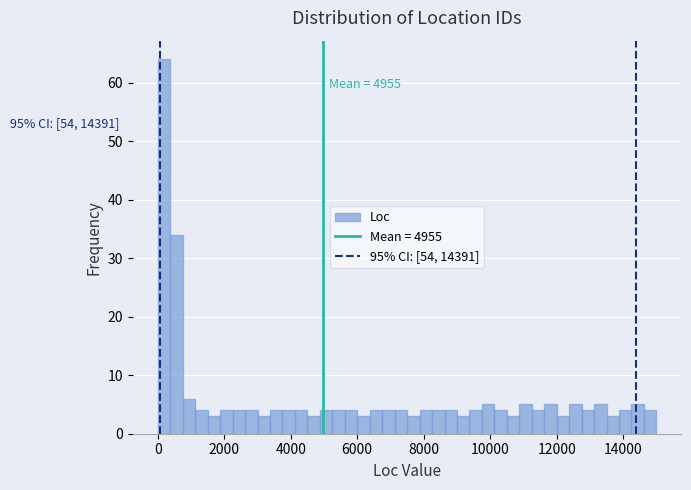

Read against the x-axis, roughly where is the centre of the tallest bar?

200